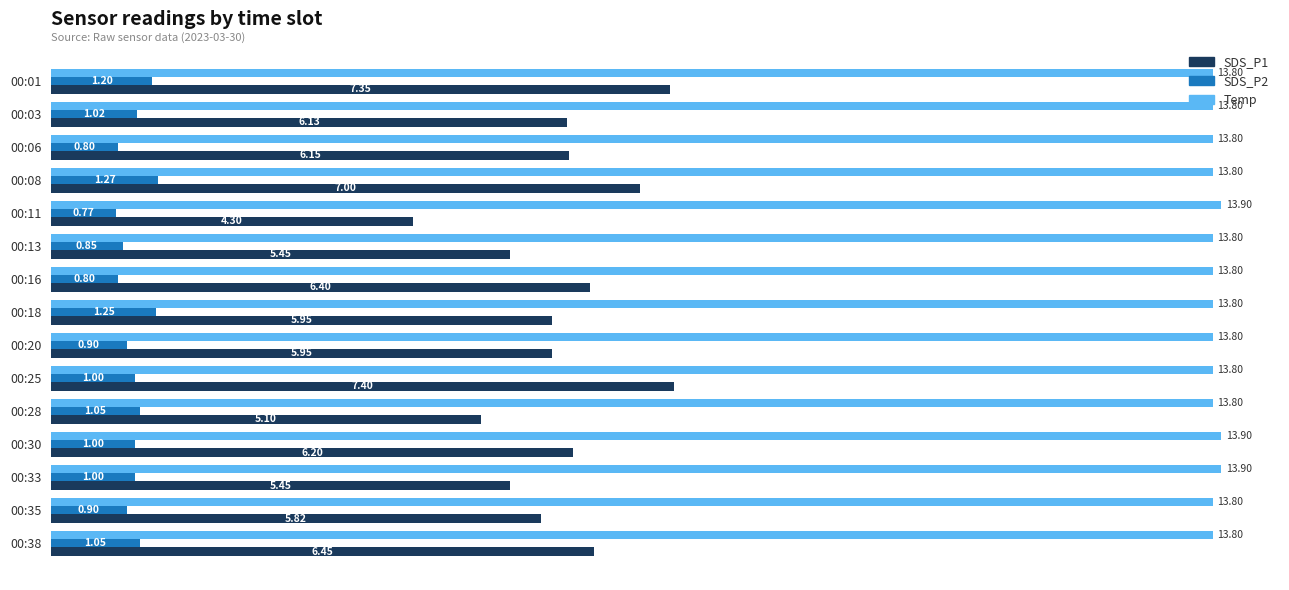

What is the spread (max minus min) of values at 00:06?

13.0